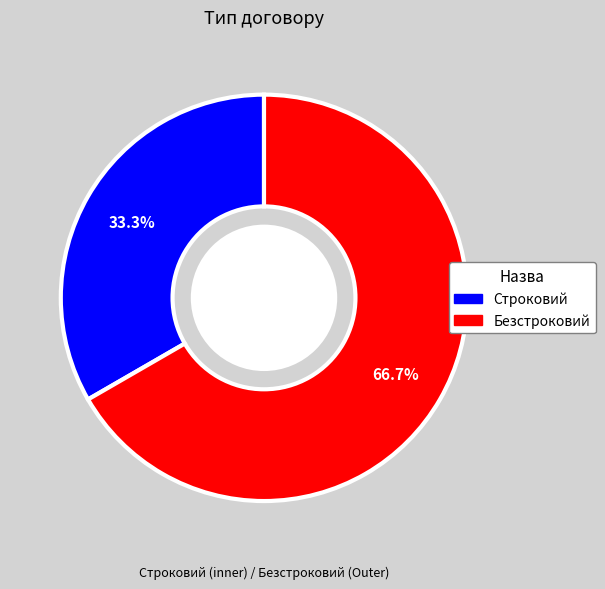

Approximately how many times larger is the value at Безстроковий compared to Строковий?

2.0